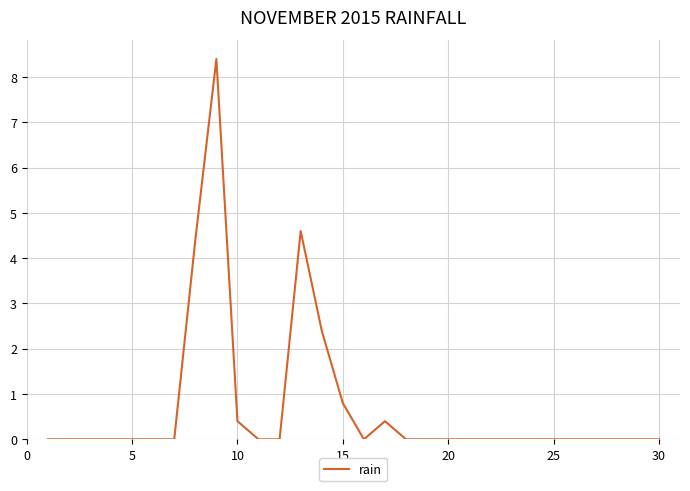

What is the maximum value shown in the chart?

8.4